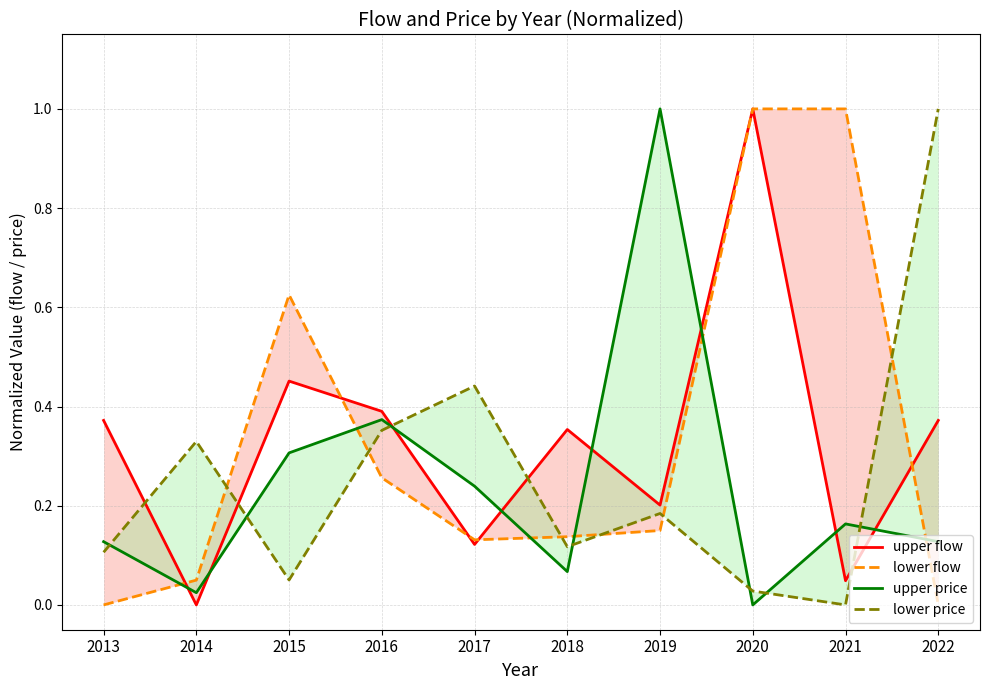

Count the number of categories in the chart.

10